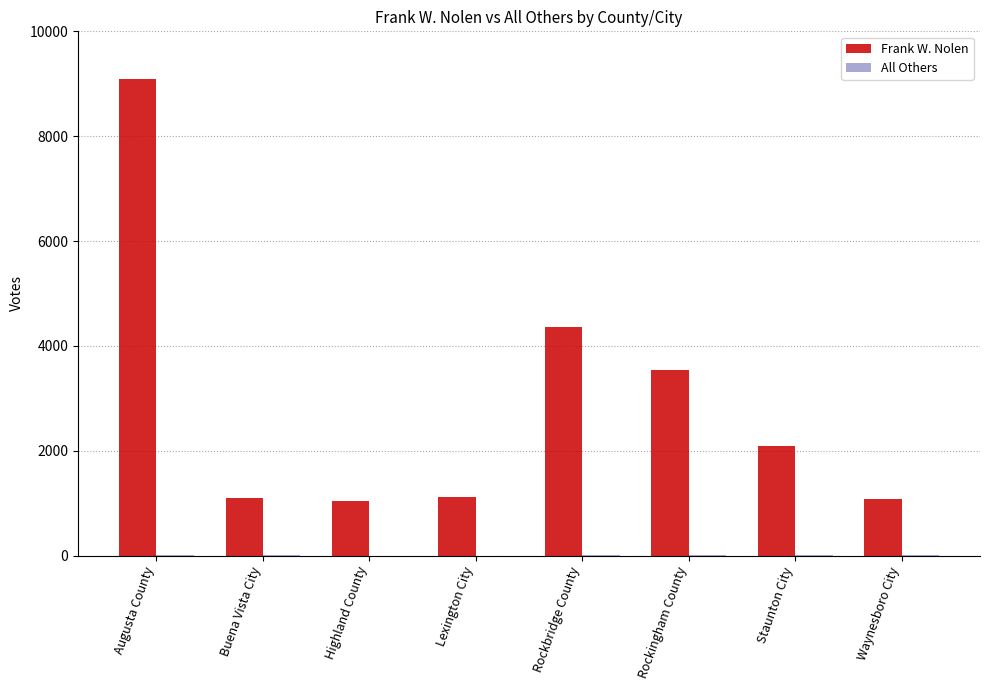

What is the spread (max minus min) of values at Staunton City?

2091